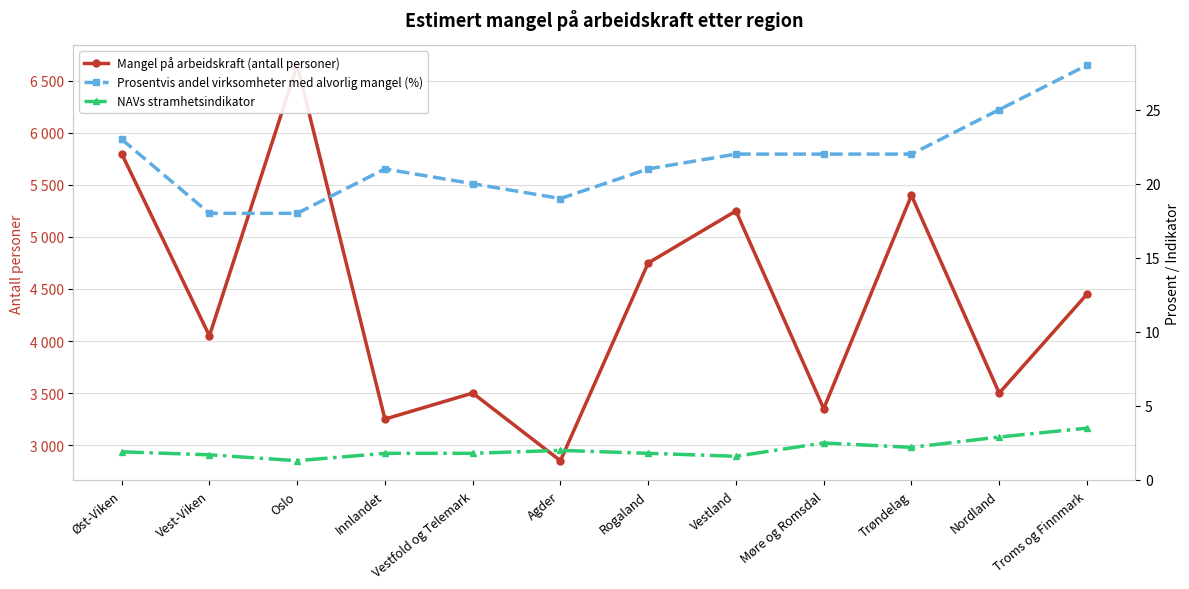

Rank the series by their maximum value, from lowest to highest.

NAVs stramhetsindikator, Prosentvis andel virksomheter med alvorlig mangel (%), Mangel på arbeidskraft (antall personer)